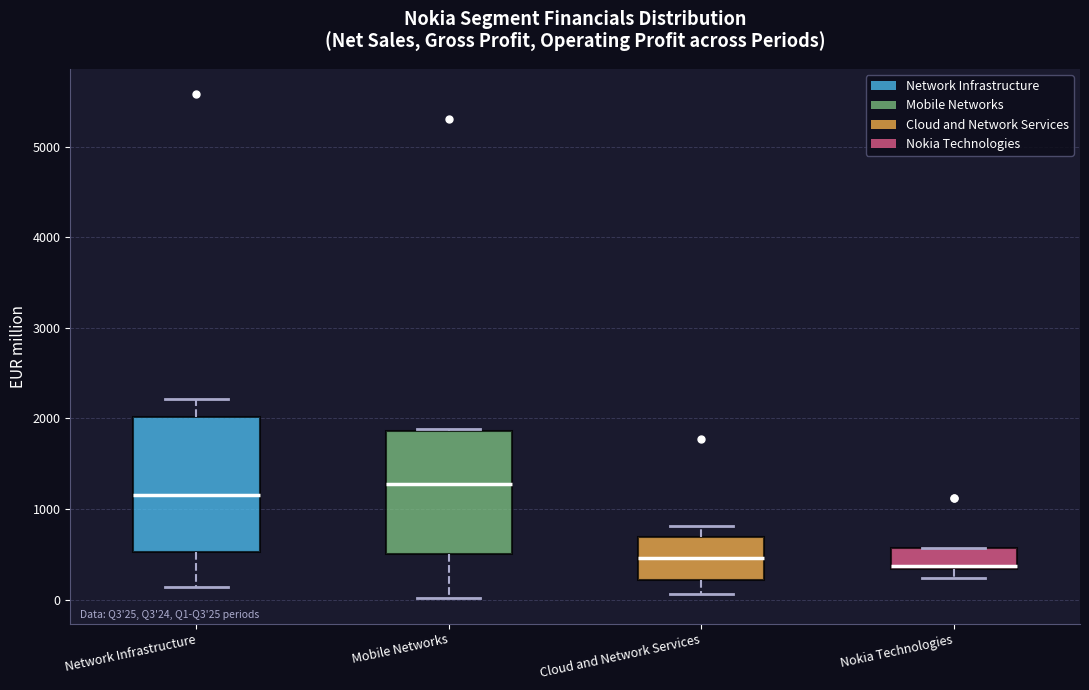

Comparing the boxes themselves (not the whiskers), which one is the tallest?

Network Infrastructure